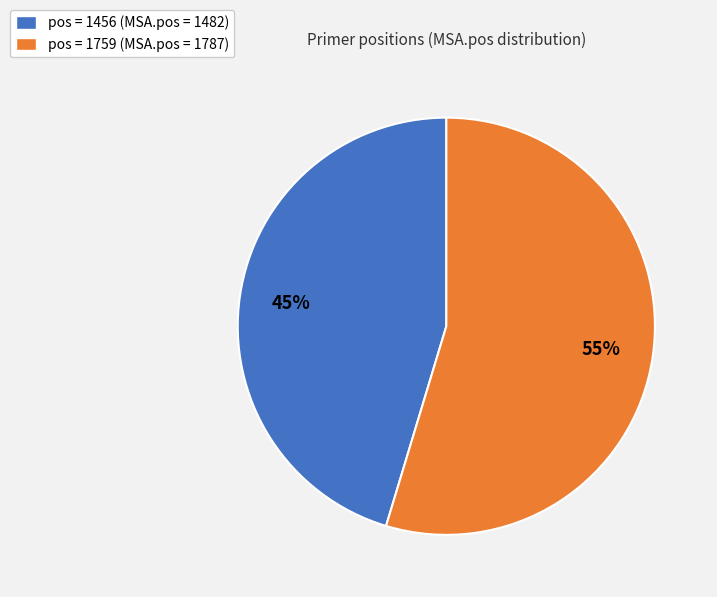

Which slice represents more than half of the pie?

pos = 1759 (MSA.pos = 1787)